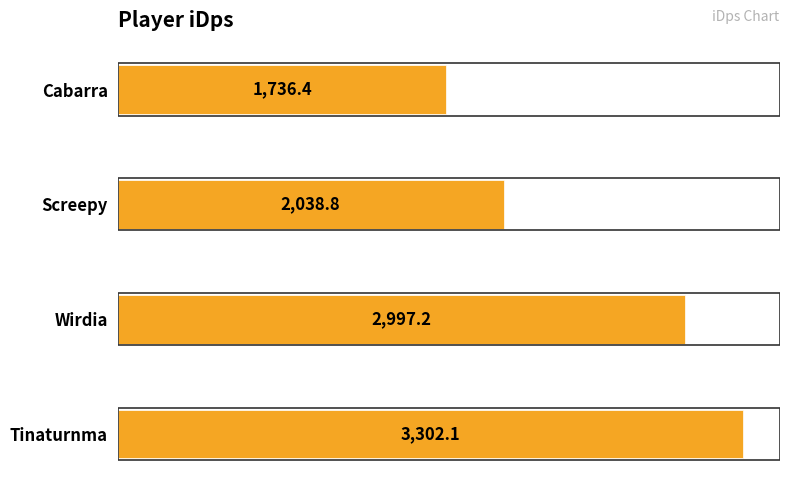

What value does the data have at Wirdia?

2997.2